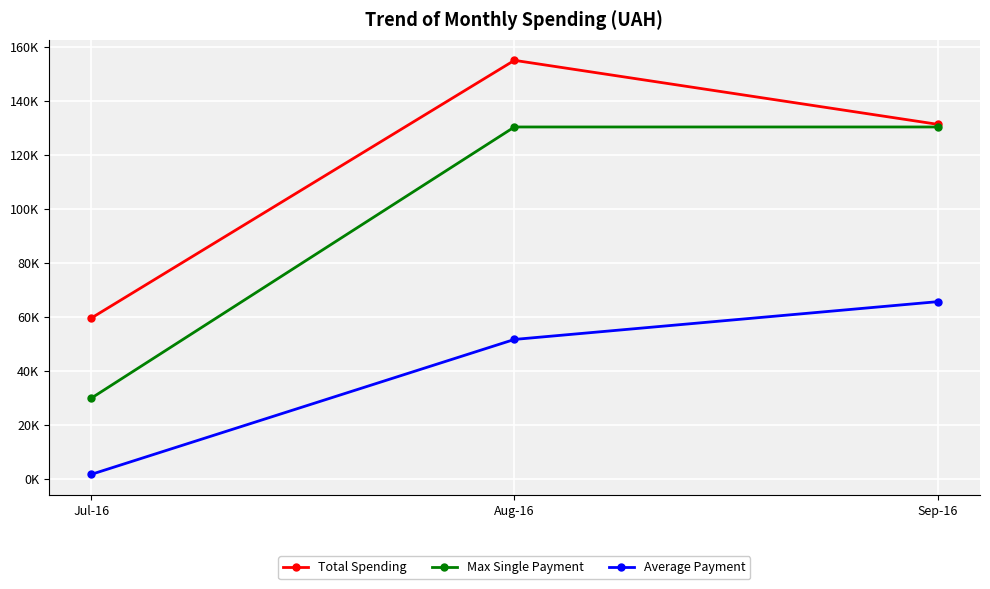

Which series has the largest total across all categories?

Total Spending